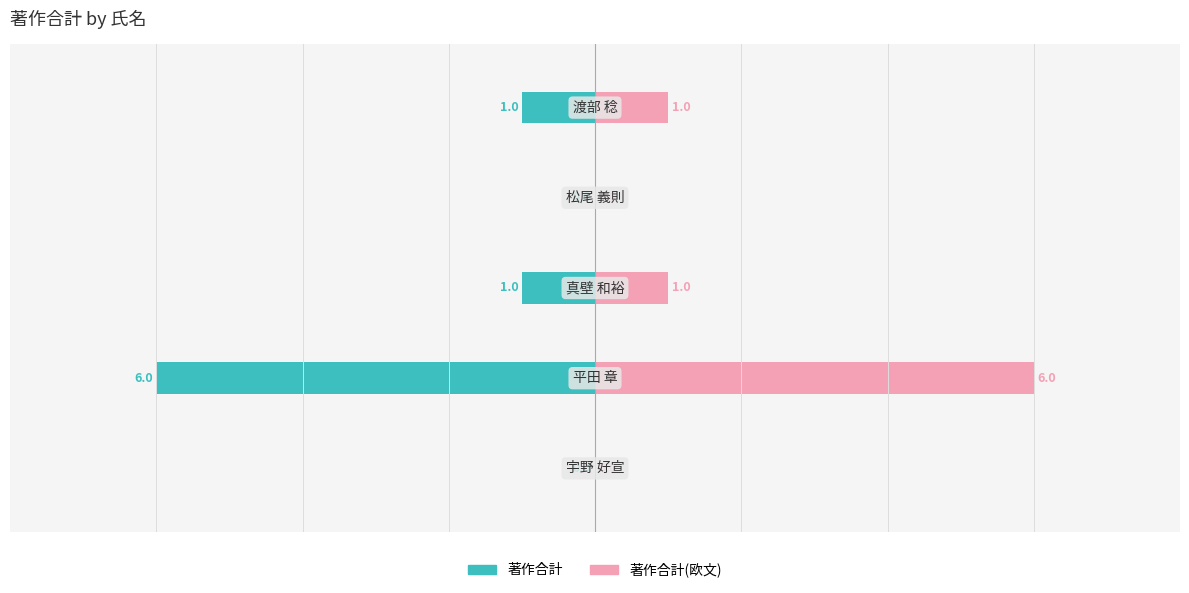

Which has a higher value, 2 or 3?

3